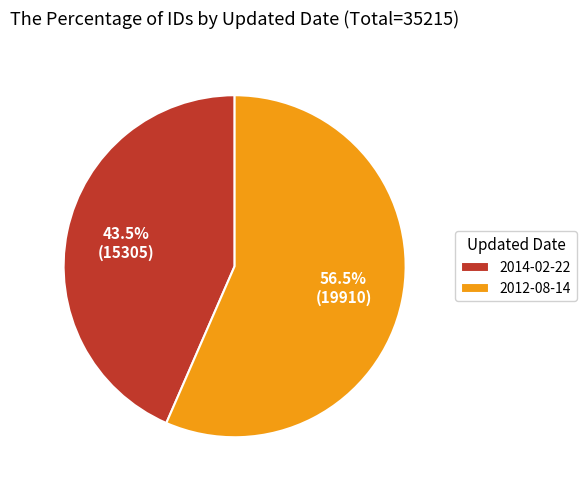

Does 2014-02-22 account for over 50% of the chart?

No